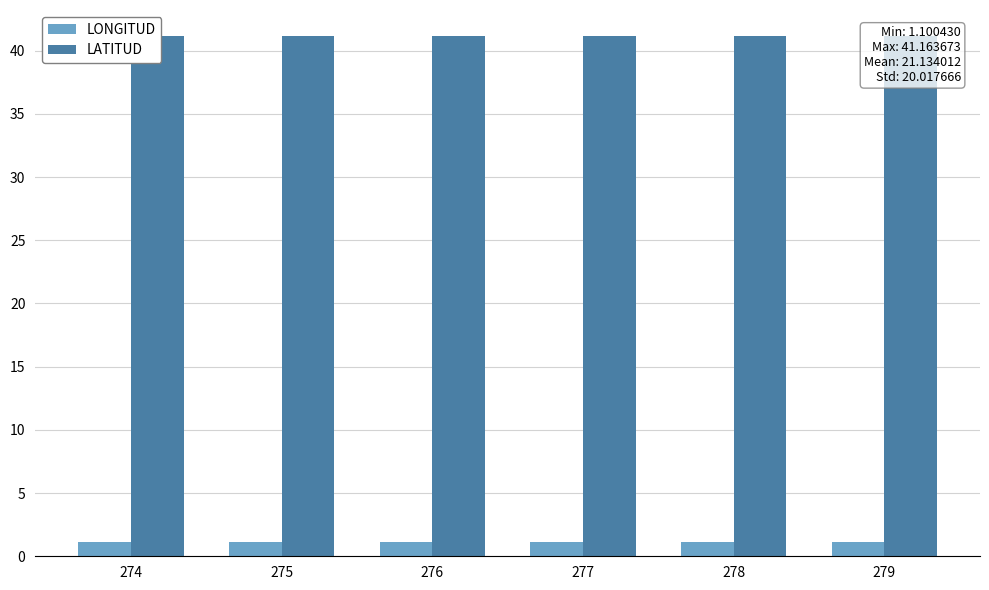

How many groups of bars are there?

6